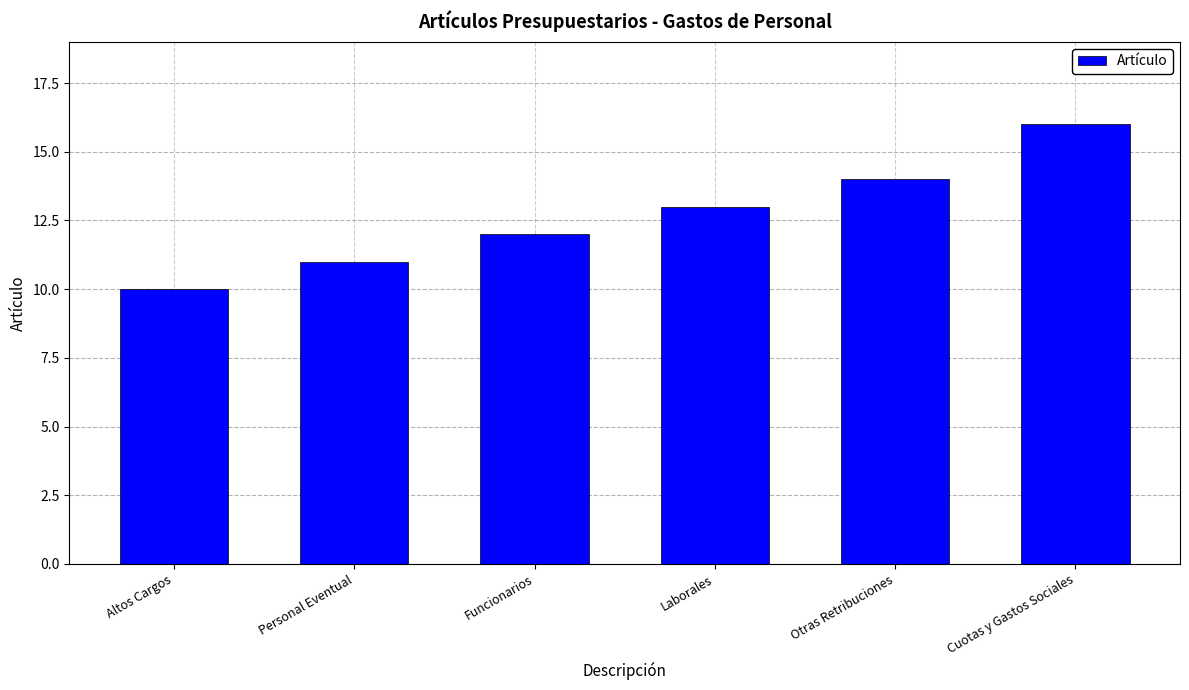

Reading right to left, what are all the values shown in this chart?

16	14	13	12	11	10